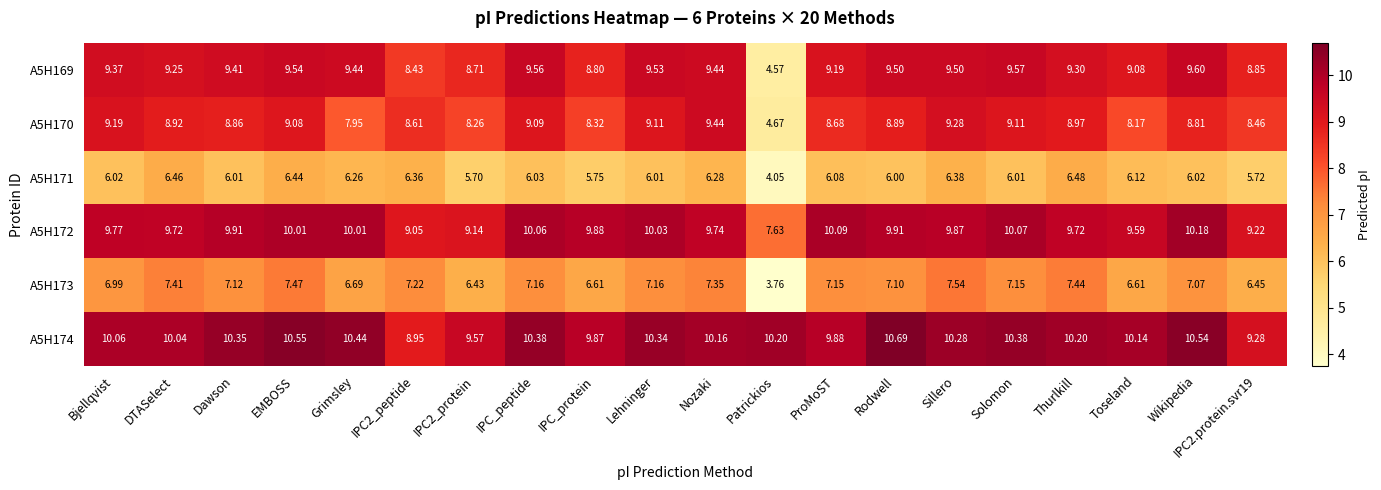

Is the value of A5H172 at Dawson greater than the value of A5H171 at EMBOSS?

Yes